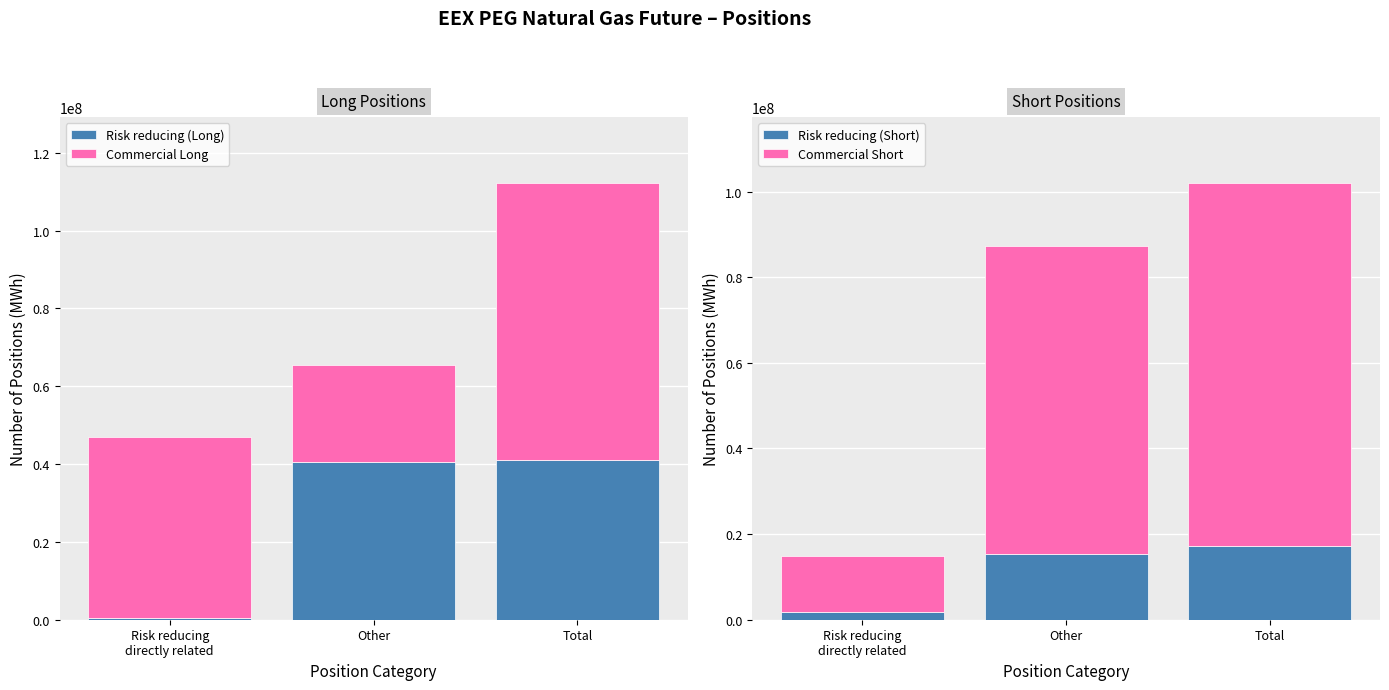

Which category has the lowest value across all series?

Risk reducing
directly related